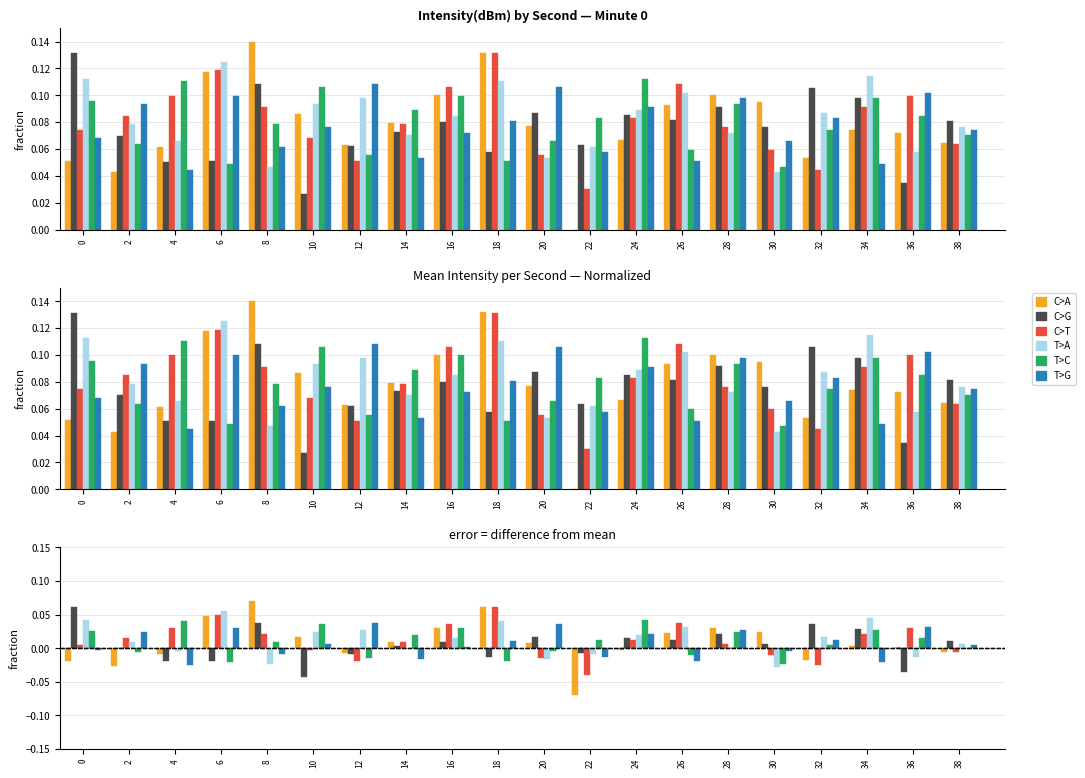

Rank the series by their maximum value, from lowest to highest.

T>G, T>C, T>A, C>G, C>T, C>A